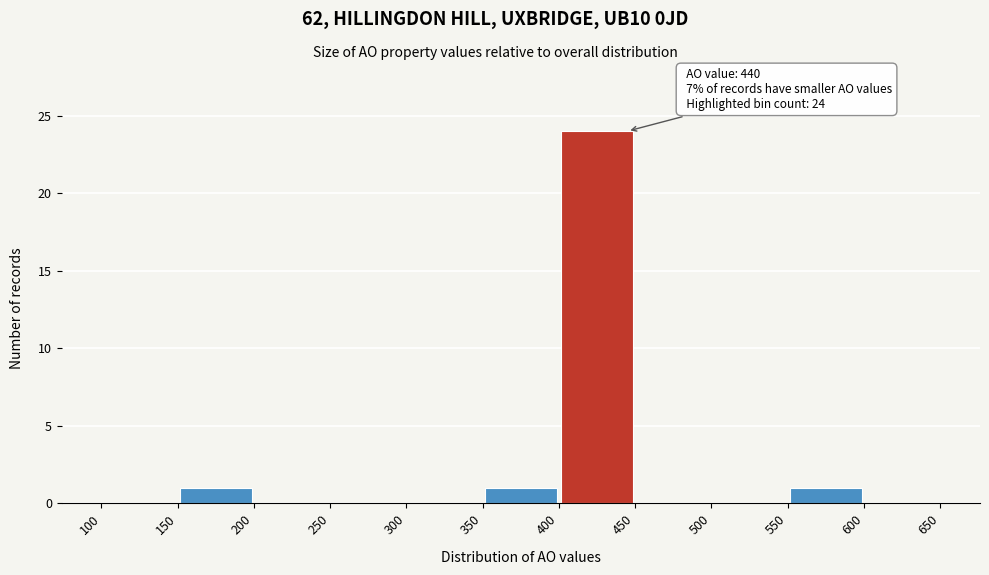

Over which range of the x-axis is the bar tallest?

400 to 450